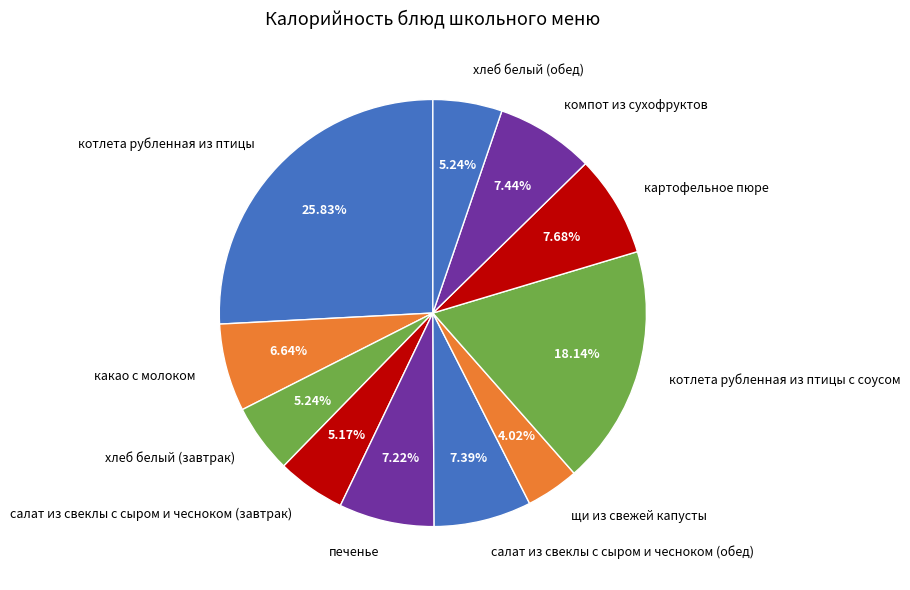

Is it true that какао с молоком is 7% of the pie?

True